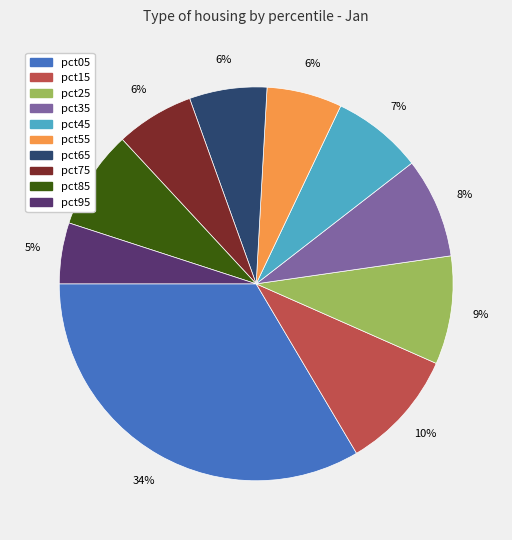

Is it true that pct85 is 22% of the pie?

False